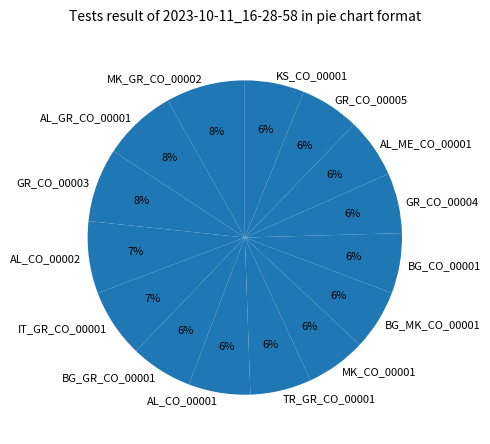

To the nearest percent, what portion does BG_CO_00001 represent?

6%